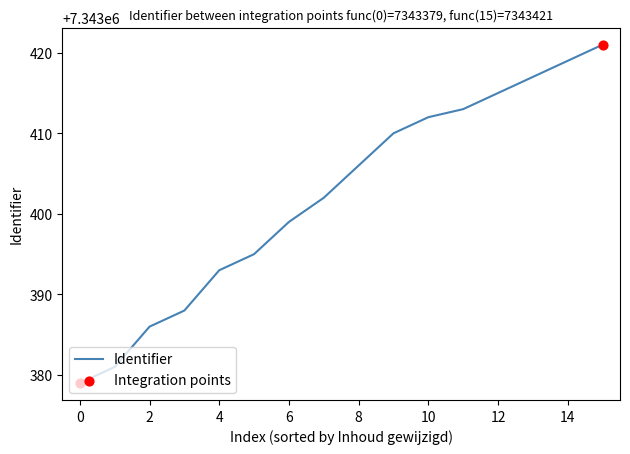

What is the difference between the maximum and minimum values?

42